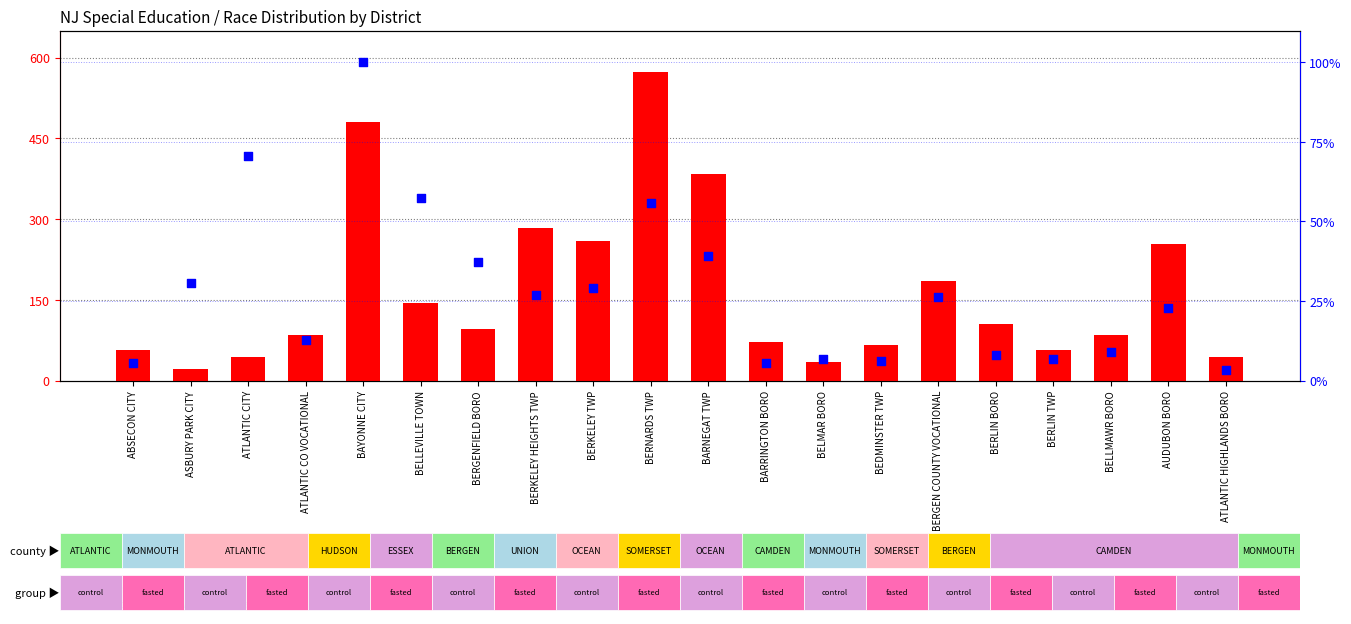

At which category is the sum across all series the highest?

BERNARDS TWP